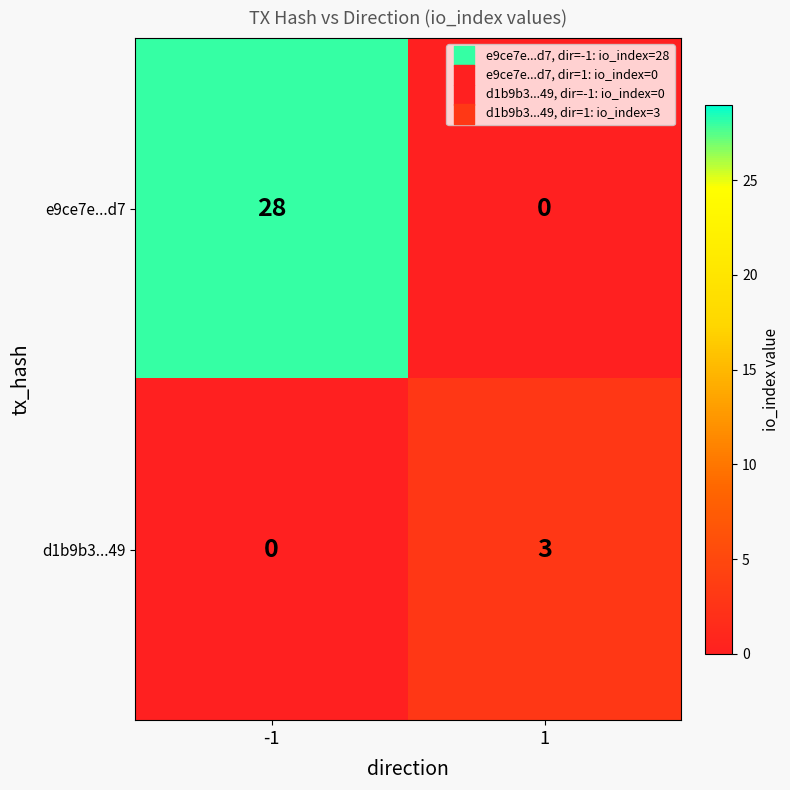

What is the spread (max minus min) of values at -1?

28